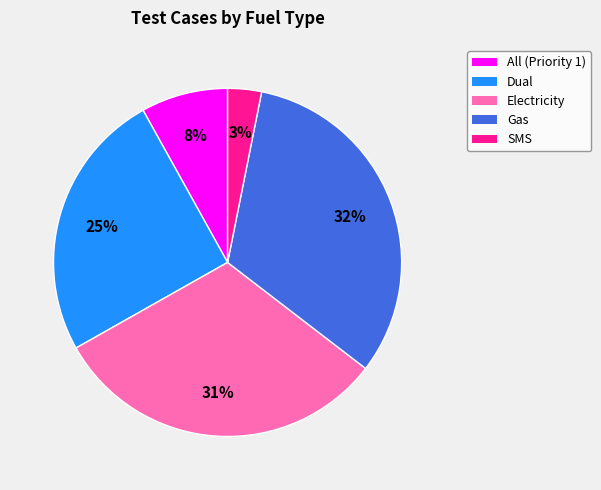

To the nearest percent, what percentage of the pie is Electricity?

31%